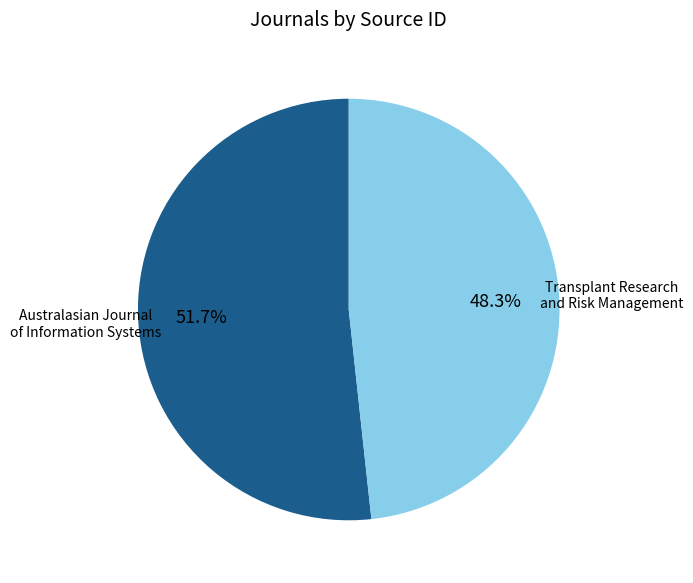

Which category has the biggest portion of the pie?

Australasian Journal of Information Systems